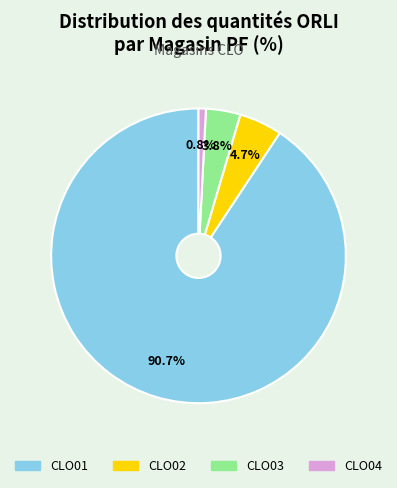

What is the smallest slice in the pie chart?

CLO04